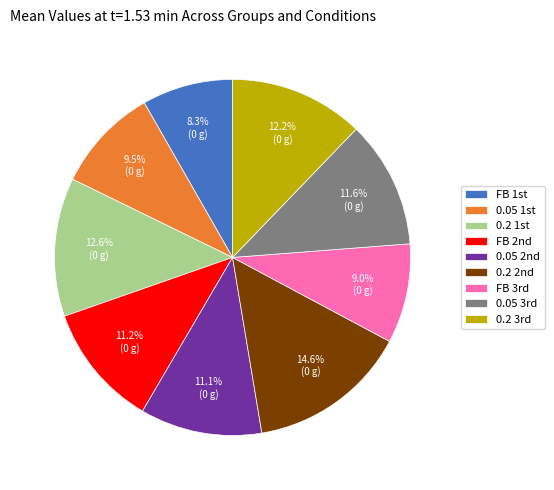

Is there a majority slice in this chart?

No